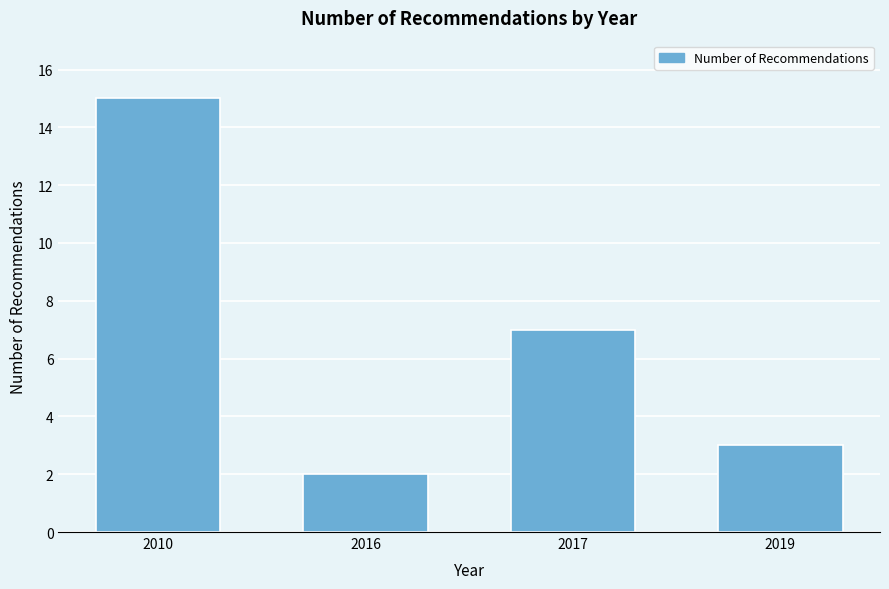

Reading left to right, extract all data points from this chart.

15	2	7	3